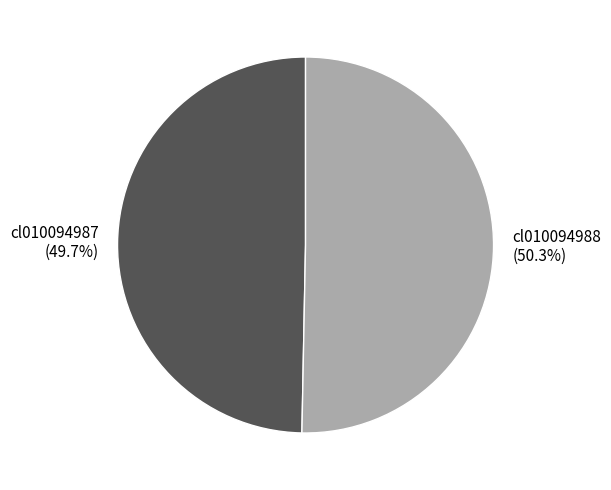

Does cl010094988 represent more than half of the total?

Yes